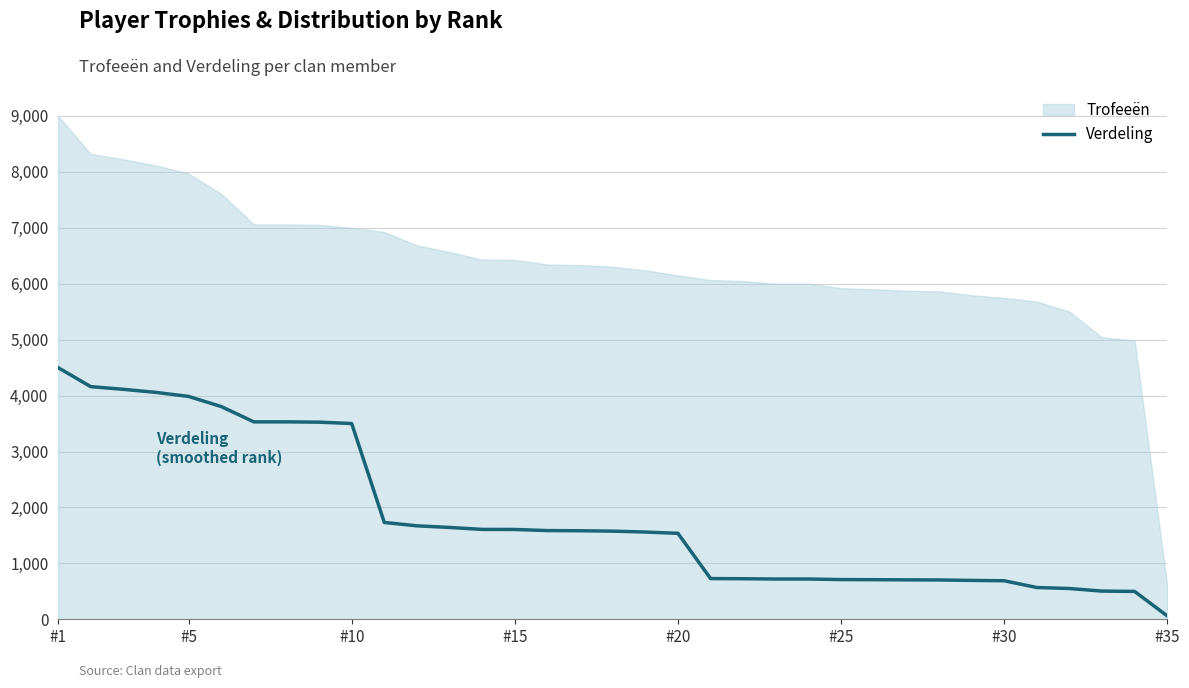

True or false: there are more than 0 points higher than both neighbors.

False